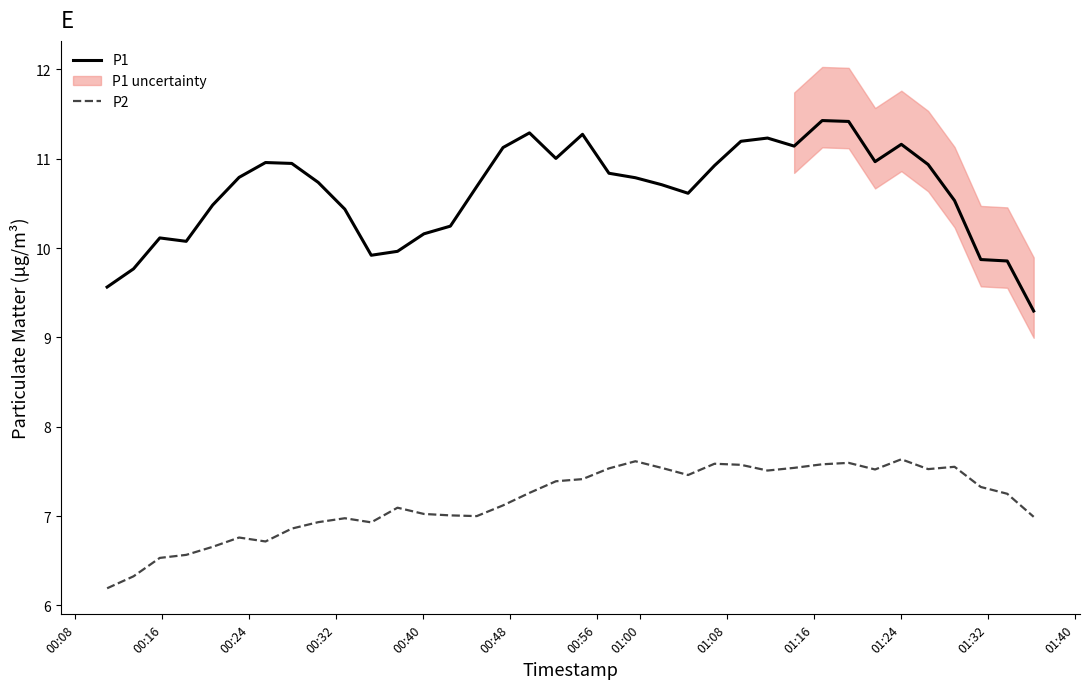

What are all the series names shown in the legend?

P1, P2